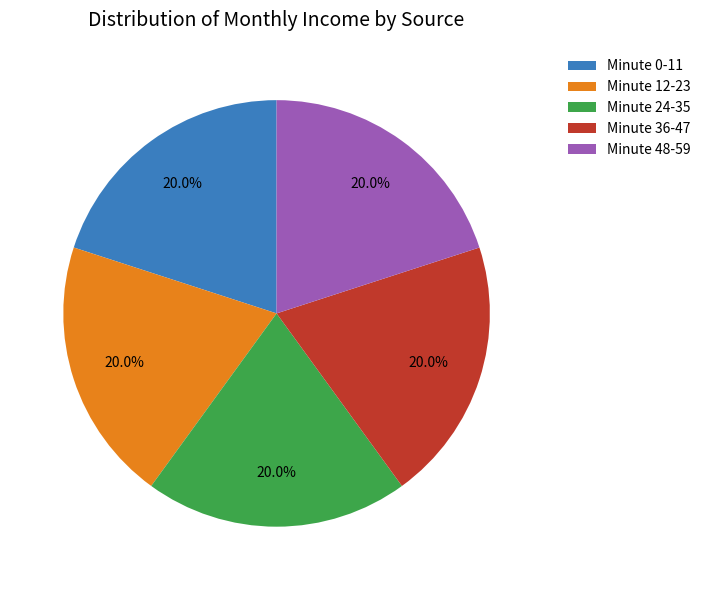

How many segments does this pie chart have?

5